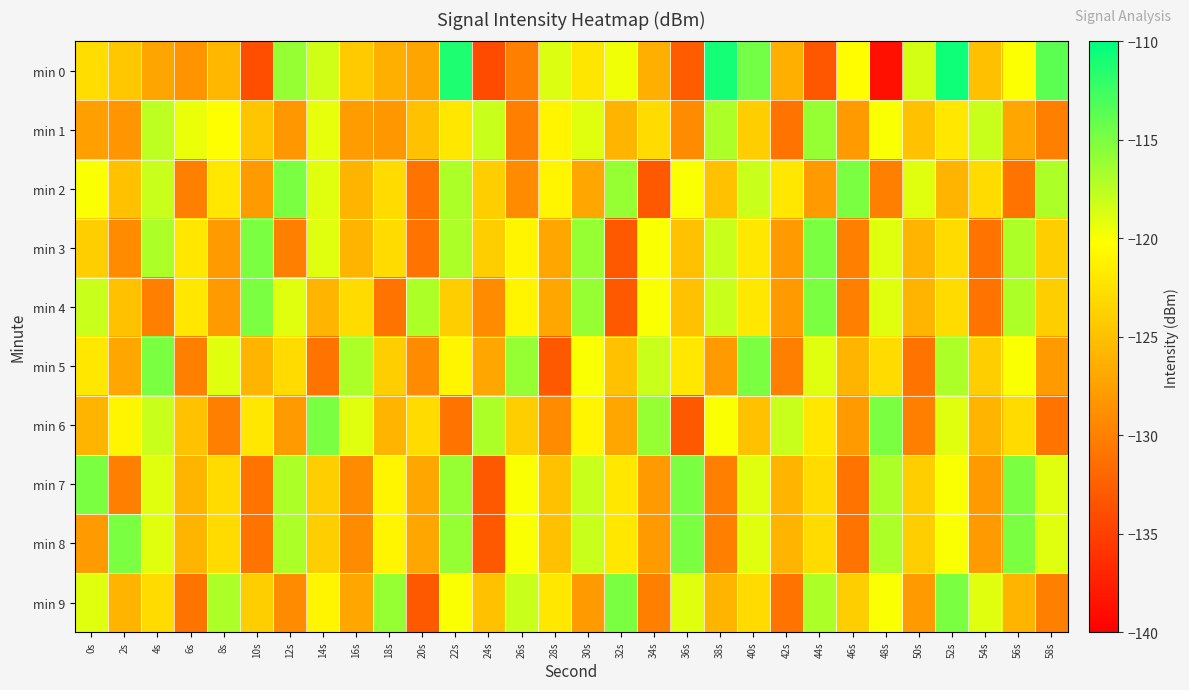

Reading left to right, list all the values displayed in this chart.

min 0: 0s=-122.8	2s=-124.5	4s=-127.1	6s=-128.4	8s=-125.7	10s=-133.9	12s=-116.0	14s=-118.4	16s=-124.2	18s=-126.4	20s=-127.2	22s=-111.2	24s=-134.1	26s=-129.9	28s=-118.8	30s=-122.1	32s=-119.7	34s=-126.4	36s=-132.8	38s=-110.9	40s=-114.7	42s=-126.3	44s=-133.2	46s=-120.4	48s=-138.7	50s=-118.5	52s=-110.6	54s=-125.0	56s=-120.2	58s=-113.7
min 1: 0s=-127.6	2s=-128.3	4s=-117.5	6s=-119.5	8s=-120.2	10s=-124.6	12s=-128.2	14s=-119.3	16s=-127.9	18s=-128.2	20s=-125.0	22s=-122.0	24s=-118.0	26s=-130.0	28s=-121.0	30s=-119.0	32s=-126.0	34s=-123.0	36s=-129.0	38s=-117.0	40s=-124.0	42s=-131.0	44s=-116.0	46s=-128.0	48s=-120.0	50s=-125.0	52s=-122.0	54s=-118.0	56s=-127.0	58s=-130.0
min 2: 0s=-120.0	2s=-125.0	4s=-118.0	6s=-130.0	8s=-122.0	10s=-128.0	12s=-115.0	14s=-119.0	16s=-126.0	18s=-123.0	20s=-131.0	22s=-117.0	24s=-124.0	26s=-129.0	28s=-121.0	30s=-127.0	32s=-116.0	34s=-133.0	36s=-120.0	38s=-125.0	40s=-118.0	42s=-122.0	44s=-128.0	46s=-115.0	48s=-130.0	50s=-119.0	52s=-126.0	54s=-123.0	56s=-131.0	58s=-117.0
min 3: 0s=-124.0	2s=-129.0	4s=-117.0	6s=-122.0	8s=-128.0	10s=-115.0	12s=-130.0	14s=-119.0	16s=-126.0	18s=-123.0	20s=-131.0	22s=-117.0	24s=-124.0	26s=-121.0	28s=-127.0	30s=-116.0	32s=-133.0	34s=-120.0	36s=-125.0	38s=-118.0	40s=-122.0	42s=-128.0	44s=-115.0	46s=-130.0	48s=-119.0	50s=-126.0	52s=-123.0	54s=-131.0	56s=-117.0	58s=-124.0
min 4: 0s=-118.0	2s=-125.0	4s=-130.0	6s=-122.0	8s=-128.0	10s=-115.0	12s=-119.0	14s=-126.0	16s=-123.0	18s=-131.0	20s=-117.0	22s=-124.0	24s=-129.0	26s=-121.0	28s=-127.0	30s=-116.0	32s=-133.0	34s=-120.0	36s=-125.0	38s=-118.0	40s=-122.0	42s=-128.0	44s=-115.0	46s=-130.0	48s=-119.0	50s=-126.0	52s=-123.0	54s=-131.0	56s=-117.0	58s=-124.0
min 5: 0s=-122.0	2s=-127.0	4s=-115.0	6s=-130.0	8s=-119.0	10s=-126.0	12s=-123.0	14s=-131.0	16s=-117.0	18s=-124.0	20s=-129.0	22s=-121.0	24s=-127.0	26s=-116.0	28s=-133.0	30s=-120.0	32s=-125.0	34s=-118.0	36s=-122.0	38s=-128.0	40s=-115.0	42s=-130.0	44s=-119.0	46s=-126.0	48s=-123.0	50s=-131.0	52s=-117.0	54s=-124.0	56s=-120.0	58s=-128.0
min 6: 0s=-126.0	2s=-121.0	4s=-118.0	6s=-125.0	8s=-130.0	10s=-122.0	12s=-128.0	14s=-115.0	16s=-119.0	18s=-126.0	20s=-123.0	22s=-131.0	24s=-117.0	26s=-124.0	28s=-129.0	30s=-121.0	32s=-127.0	34s=-116.0	36s=-133.0	38s=-120.0	40s=-125.0	42s=-118.0	44s=-122.0	46s=-128.0	48s=-115.0	50s=-130.0	52s=-119.0	54s=-126.0	56s=-123.0	58s=-131.0
min 7: 0s=-115.0	2s=-130.0	4s=-119.0	6s=-126.0	8s=-123.0	10s=-131.0	12s=-117.0	14s=-124.0	16s=-129.0	18s=-121.0	20s=-127.0	22s=-116.0	24s=-133.0	26s=-120.0	28s=-125.0	30s=-118.0	32s=-122.0	34s=-128.0	36s=-115.0	38s=-130.0	40s=-119.0	42s=-126.0	44s=-123.0	46s=-131.0	48s=-117.0	50s=-124.0	52s=-120.0	54s=-128.0	56s=-115.0	58s=-119.0
min 8: 0s=-128.0	2s=-115.0	4s=-119.0	6s=-126.0	8s=-123.0	10s=-131.0	12s=-117.0	14s=-124.0	16s=-129.0	18s=-121.0	20s=-127.0	22s=-116.0	24s=-133.0	26s=-120.0	28s=-125.0	30s=-118.0	32s=-122.0	34s=-128.0	36s=-115.0	38s=-130.0	40s=-119.0	42s=-126.0	44s=-123.0	46s=-131.0	48s=-117.0	50s=-124.0	52s=-120.0	54s=-128.0	56s=-115.0	58s=-119.0
min 9: 0s=-119.0	2s=-126.0	4s=-123.0	6s=-131.0	8s=-117.0	10s=-124.0	12s=-129.0	14s=-121.0	16s=-127.0	18s=-116.0	20s=-133.0	22s=-120.0	24s=-125.0	26s=-118.0	28s=-122.0	30s=-128.0	32s=-115.0	34s=-130.0	36s=-119.0	38s=-126.0	40s=-123.0	42s=-131.0	44s=-117.0	46s=-124.0	48s=-120.0	50s=-128.0	52s=-115.0	54s=-119.0	56s=-126.0	58s=-130.0